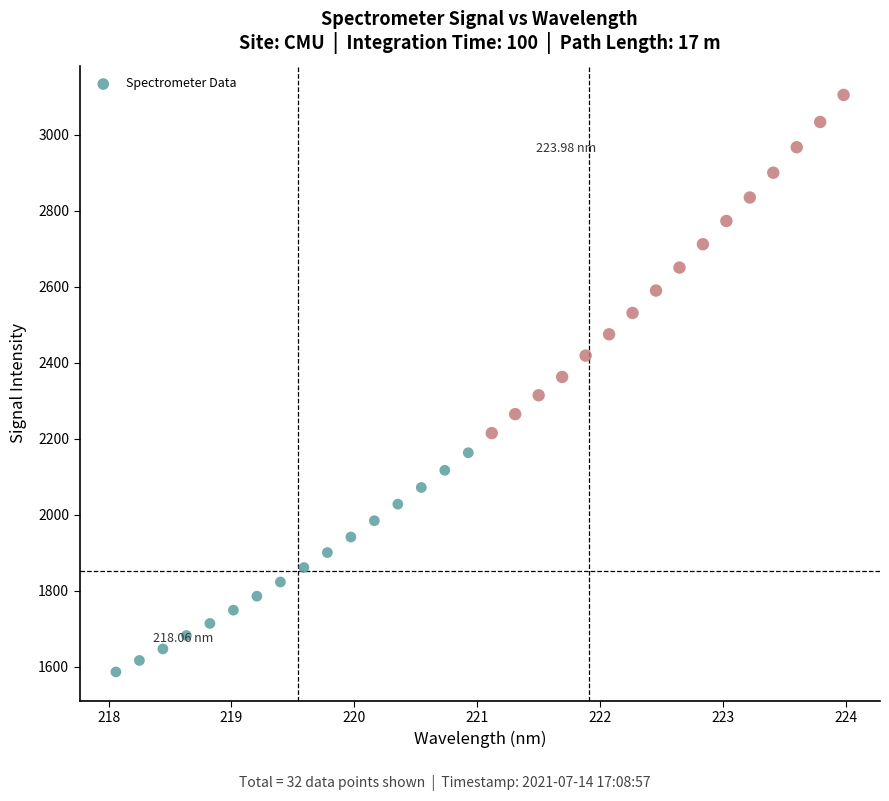

What is the range of X values (max minus min)?

5.9